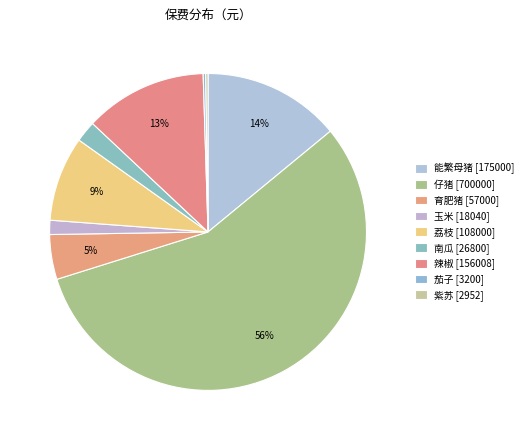

True or false: 能繁母猪 accounts for 14% of the total.

True